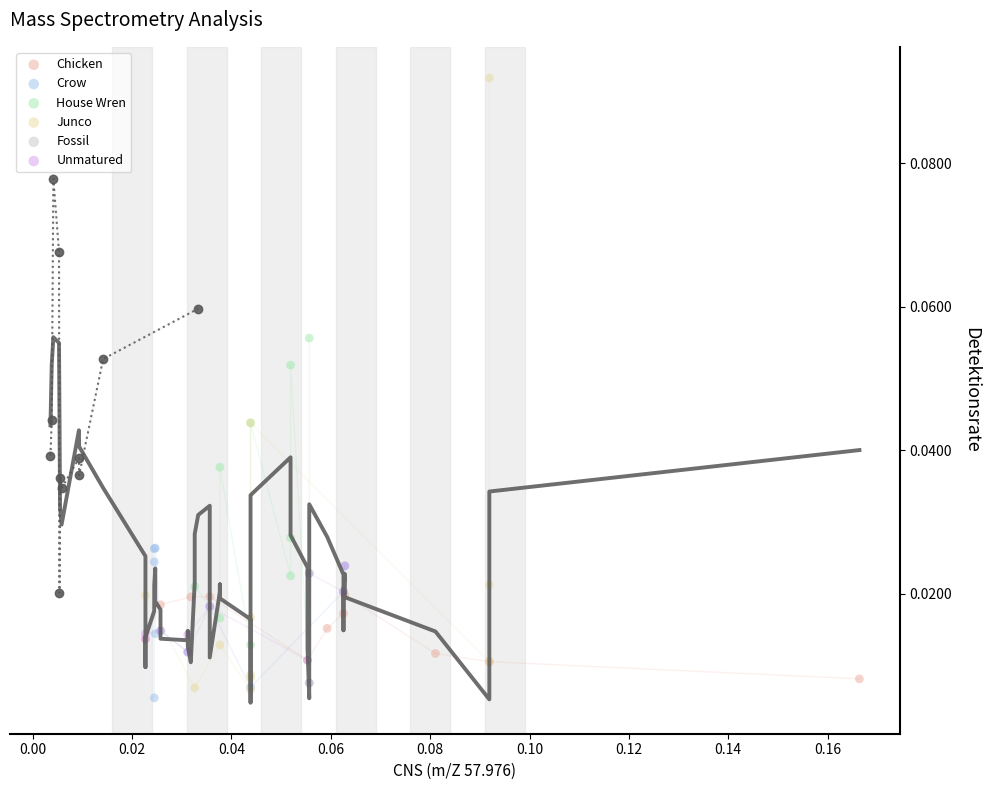

Which series has the widest spread of Y values?

Junco